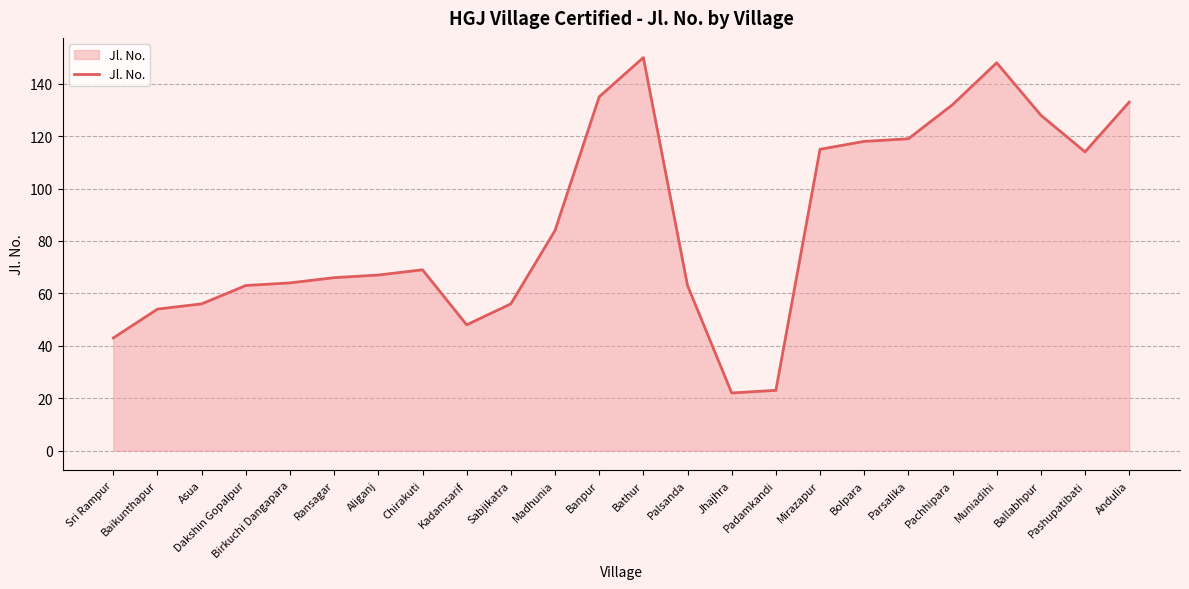

What is the difference between the values at Sabjikatra and Madhunia?

28